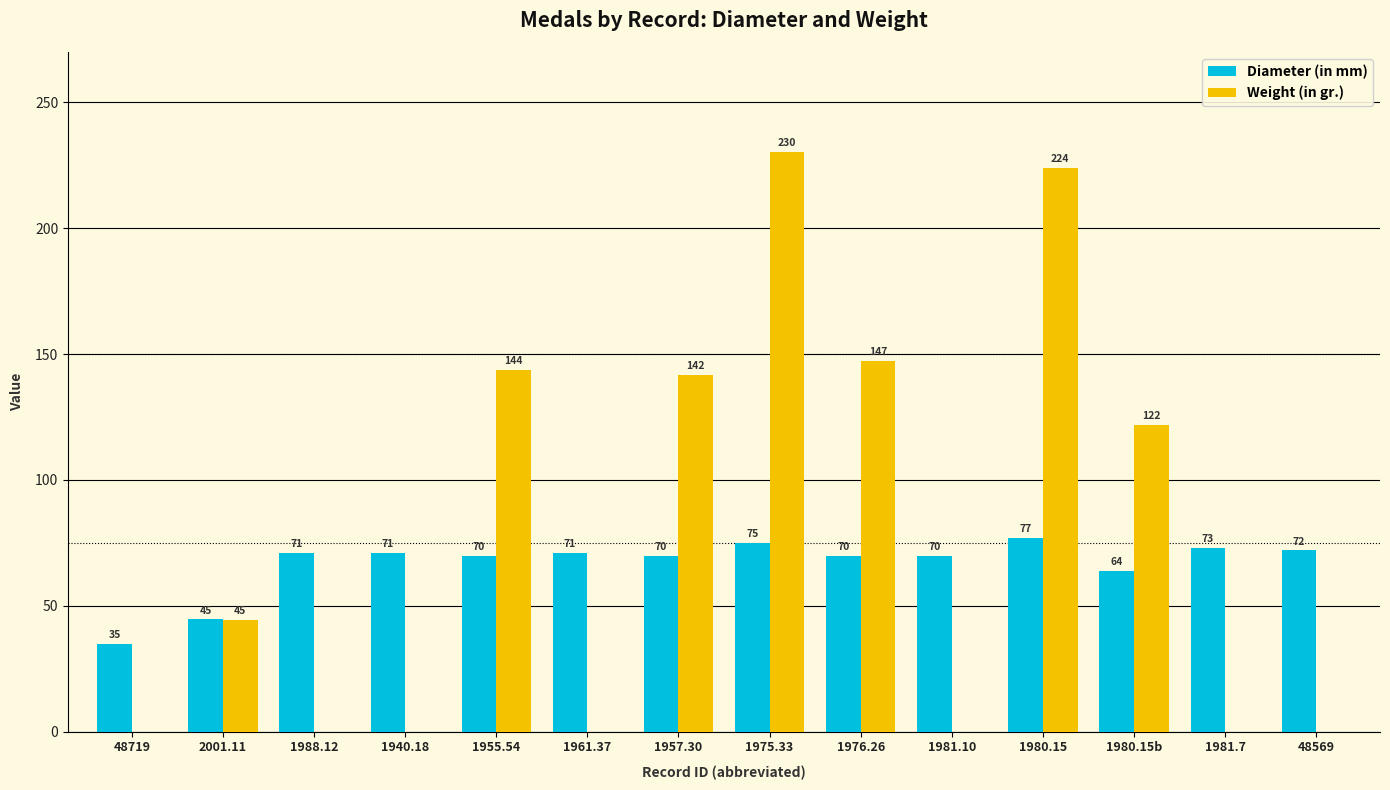

What is the total value across all series at 48719?

35.0